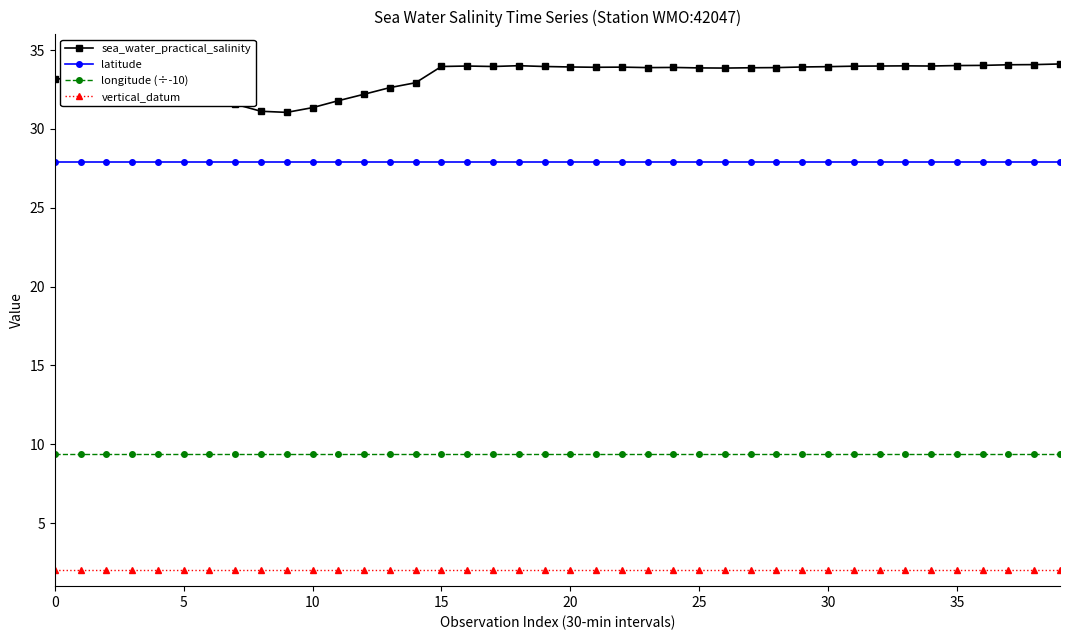

True or false: latitude and sea_water_practical_salinity cross at least once.

False